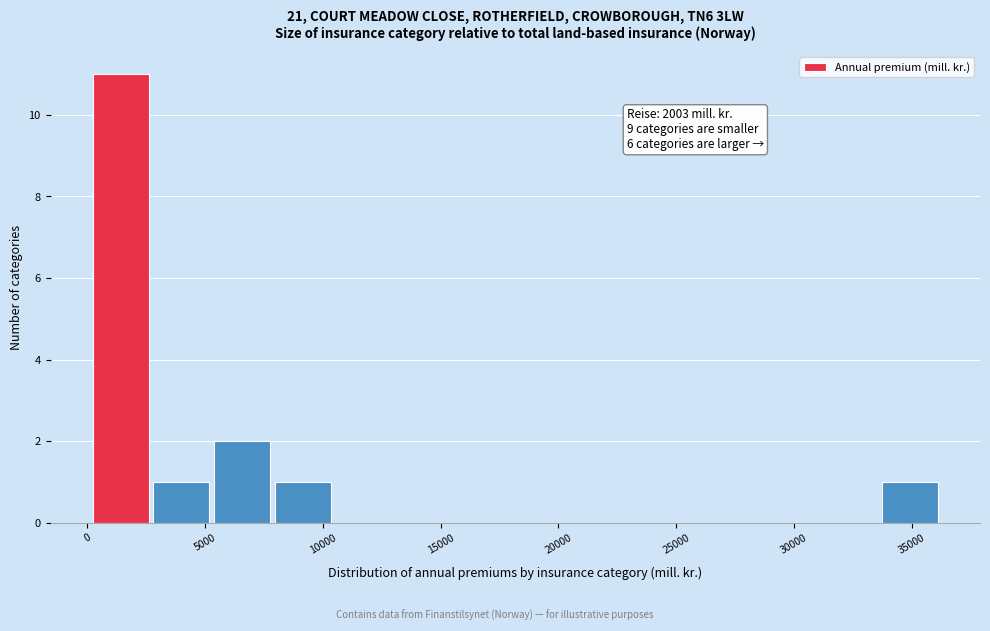

Which range on the x-axis has the tallest bar?

0 to 3000